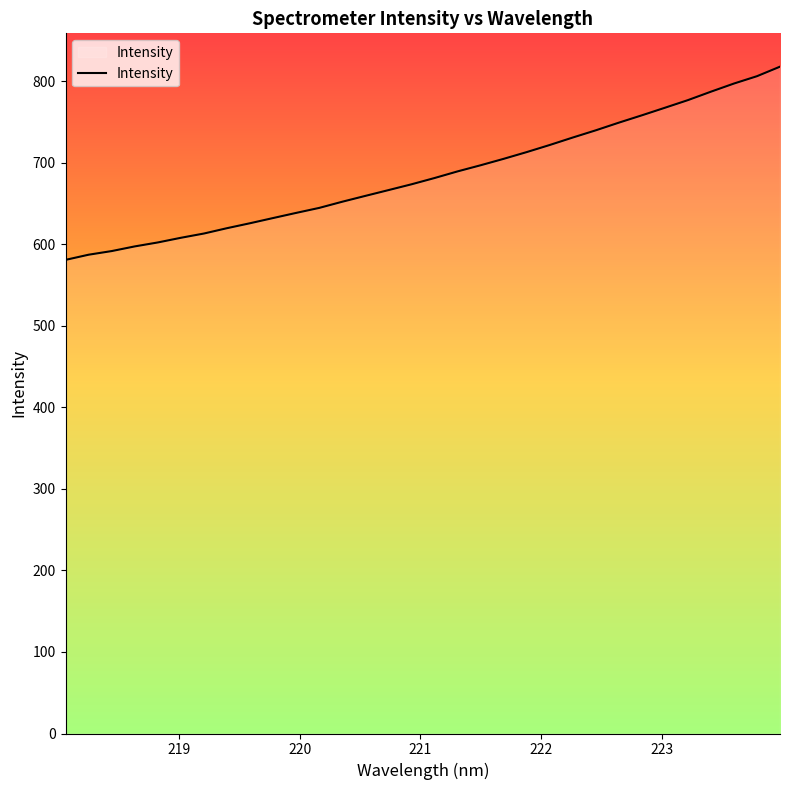

How many series are shown in this chart?

1